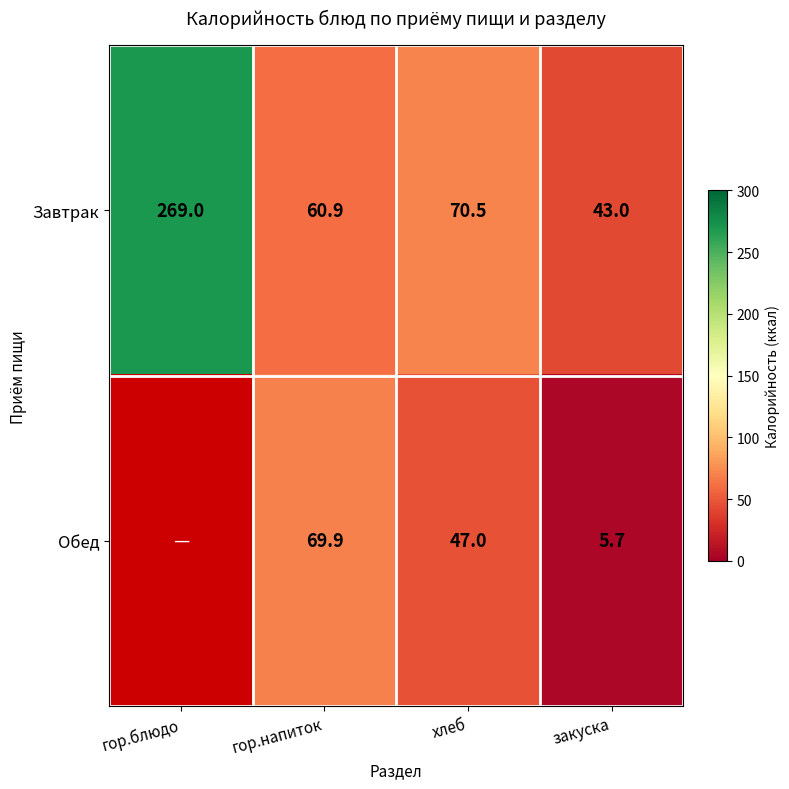

Between хлеб and закуска, which series saw the biggest shift?

Обед